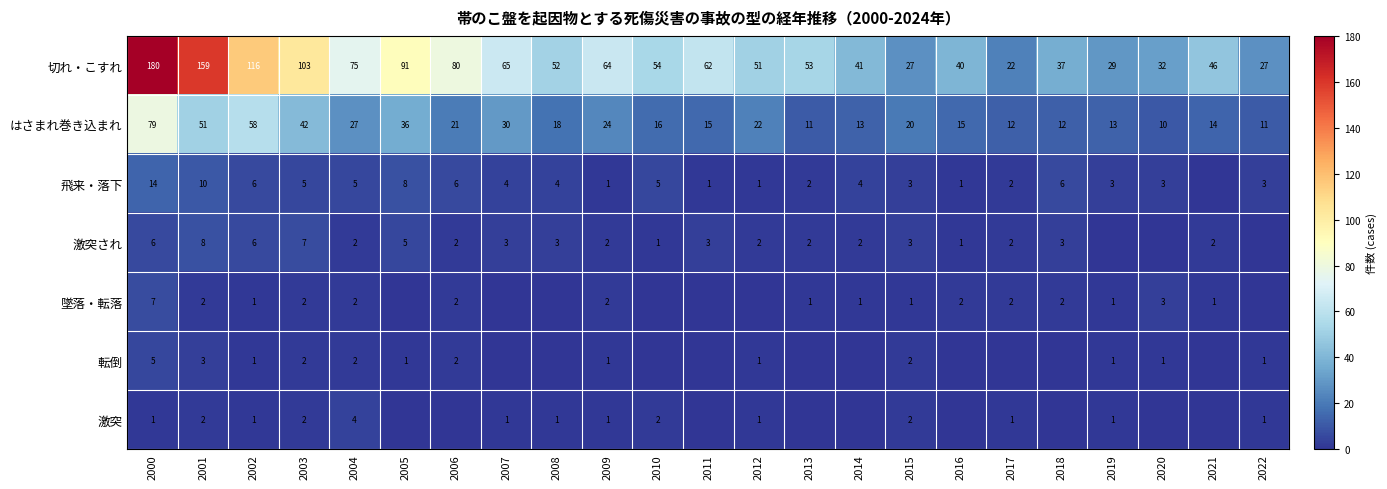

Is it true that 飛来・落下 equals 2 at 2004?

False